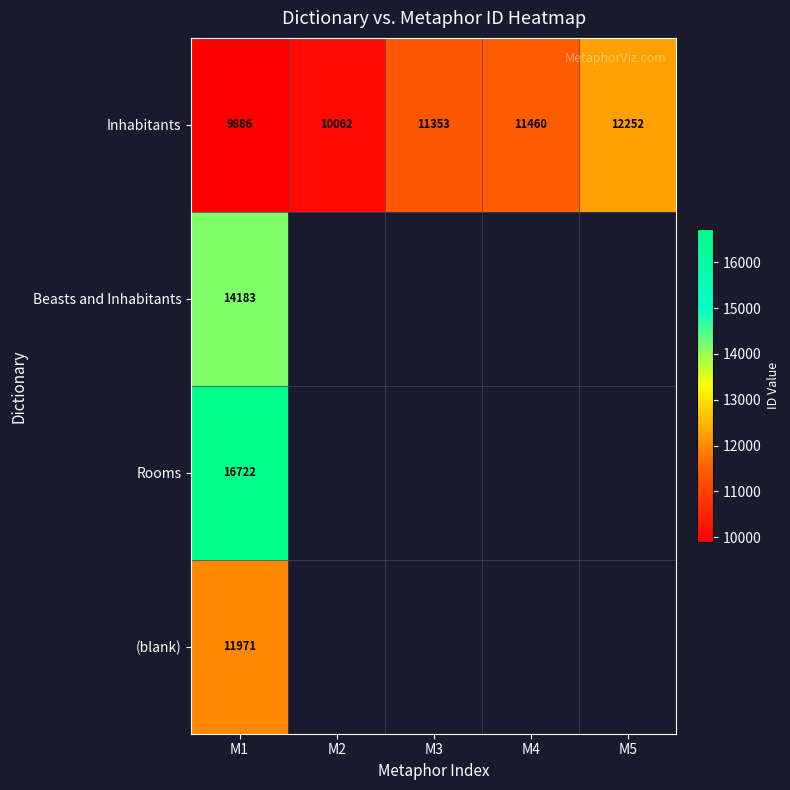

The Beasts and Inhabitants series shows 25324 at M1. True or false?

False